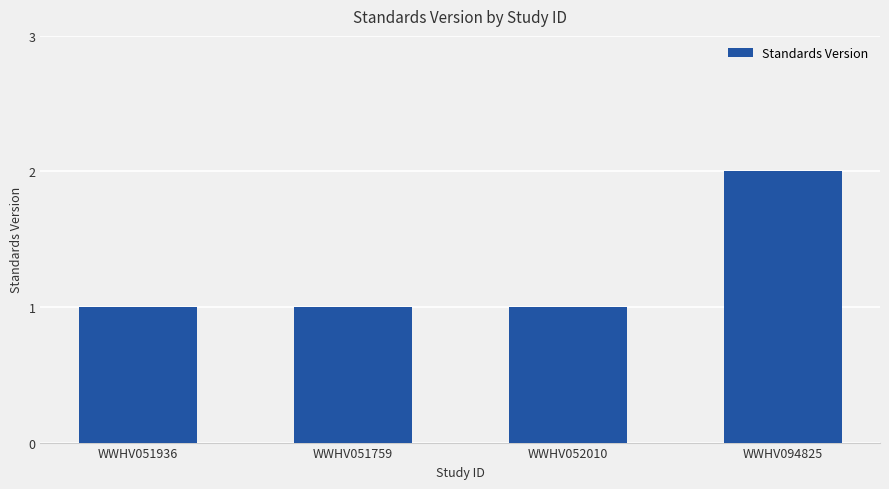

How many data points does each series have?

4